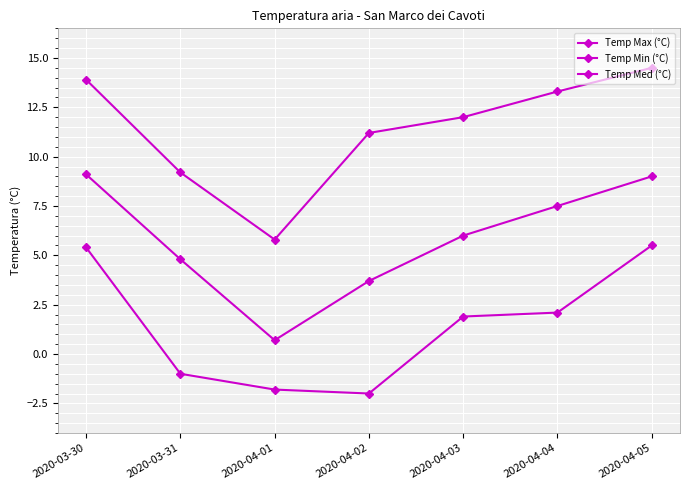

Reading left to right, extract all data points from this chart.

Temp Max (°C): 2020-03-30=13.9	2020-03-31=9.2	2020-04-01=5.8	2020-04-02=11.2	2020-04-03=12.0	2020-04-04=13.3	2020-04-05=14.5
Temp Min (°C): 2020-03-30=5.4	2020-03-31=-1.0	2020-04-01=-1.8	2020-04-02=-2.0	2020-04-03=1.9	2020-04-04=2.1	2020-04-05=5.5
Temp Med (°C): 2020-03-30=9.1	2020-03-31=4.8	2020-04-01=0.7	2020-04-02=3.7	2020-04-03=6.0	2020-04-04=7.5	2020-04-05=9.0